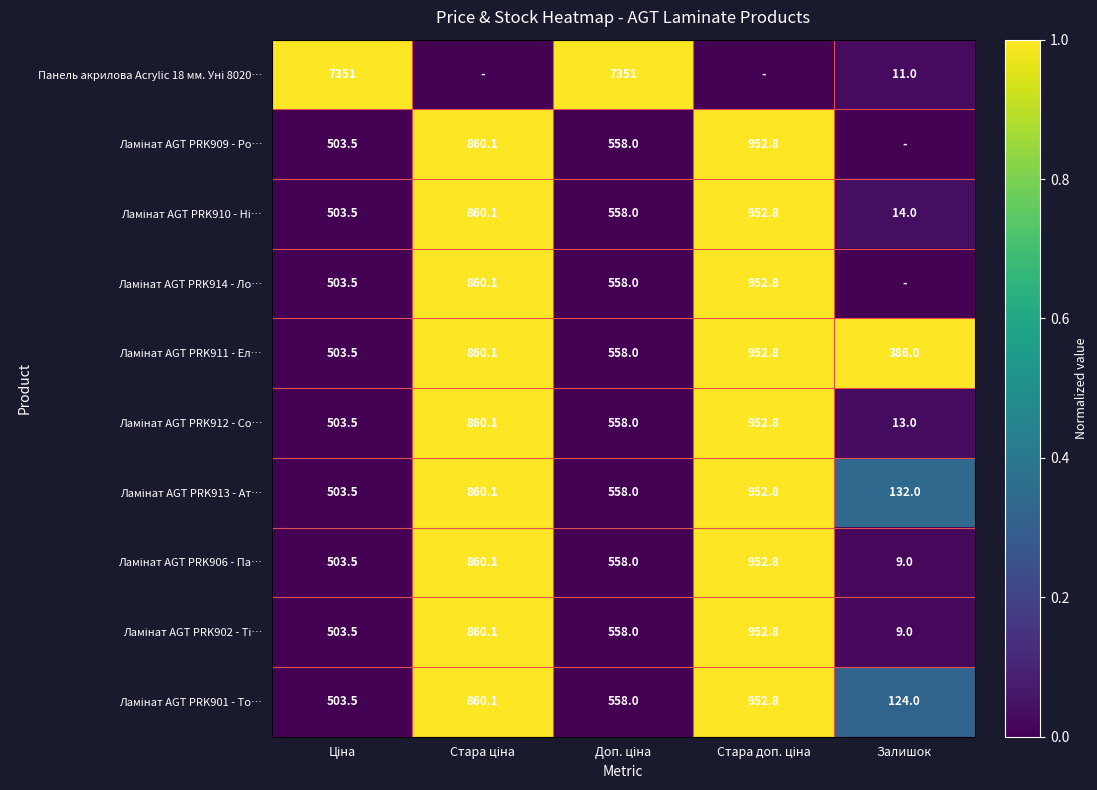

Is the value of Панель акрилова Acrylic 18 мм. Уні 8020… at Ціна greater than the value of Ламінат AGT PRK910 - Ні… at Доп. ціна?

Yes